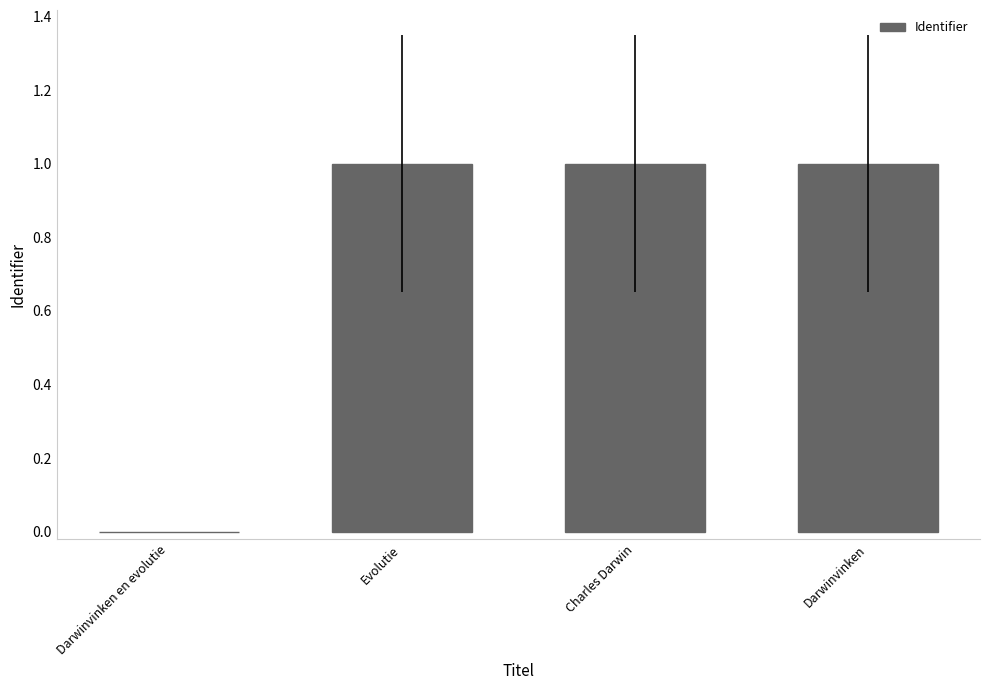

What is the greatest value displayed?

1.0